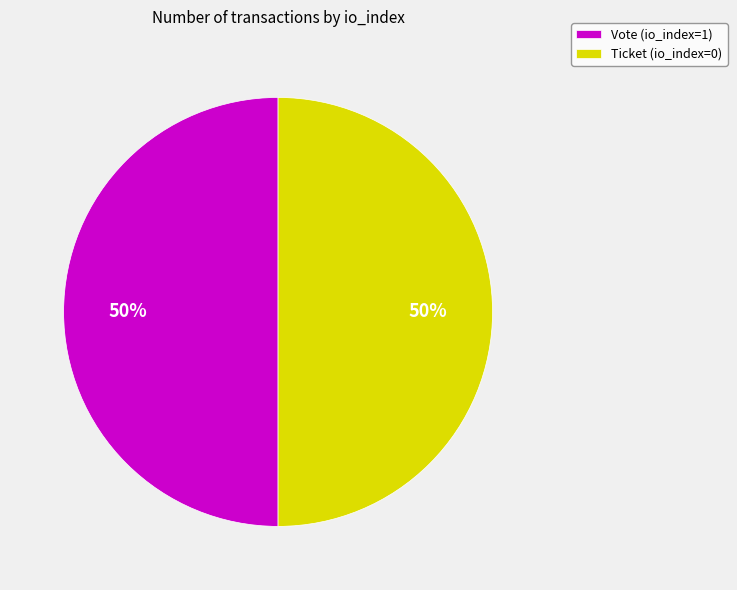

To the nearest percent, what is the average slice percentage?

50%